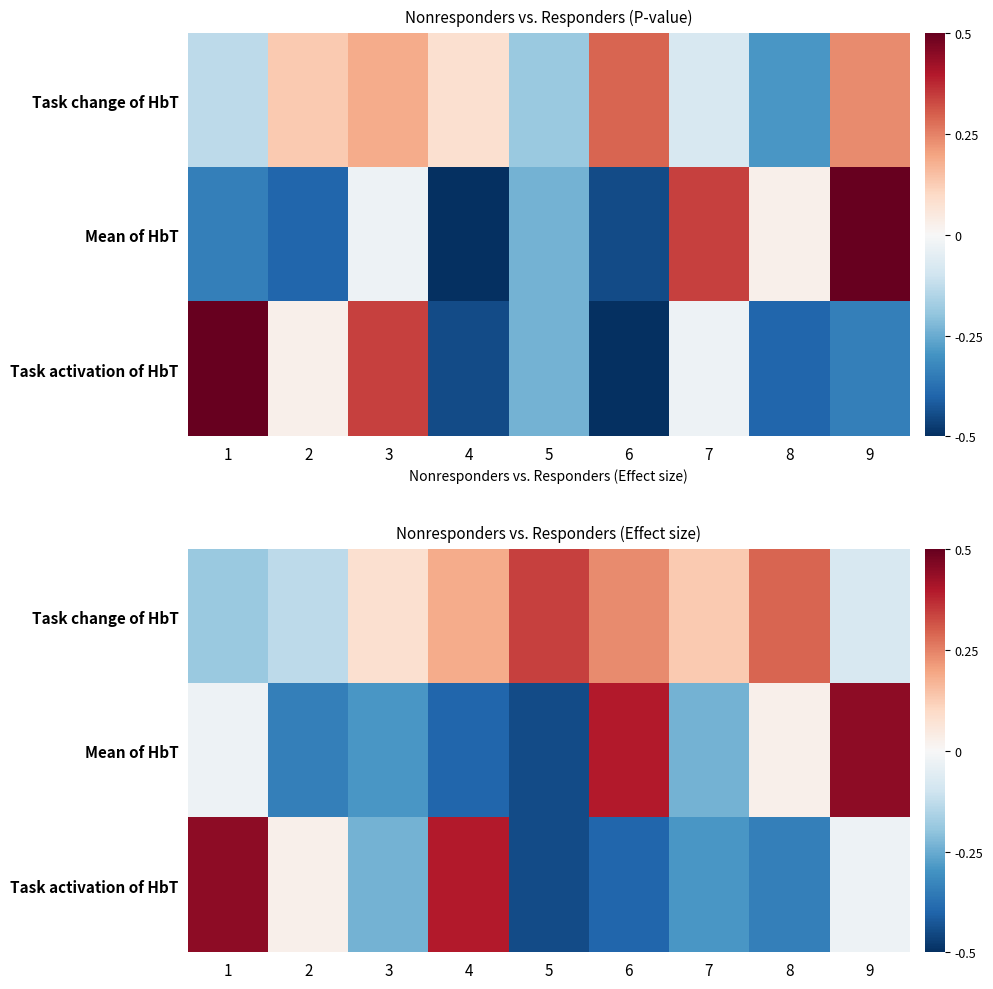

At which category is the sum across all series the highest?

9